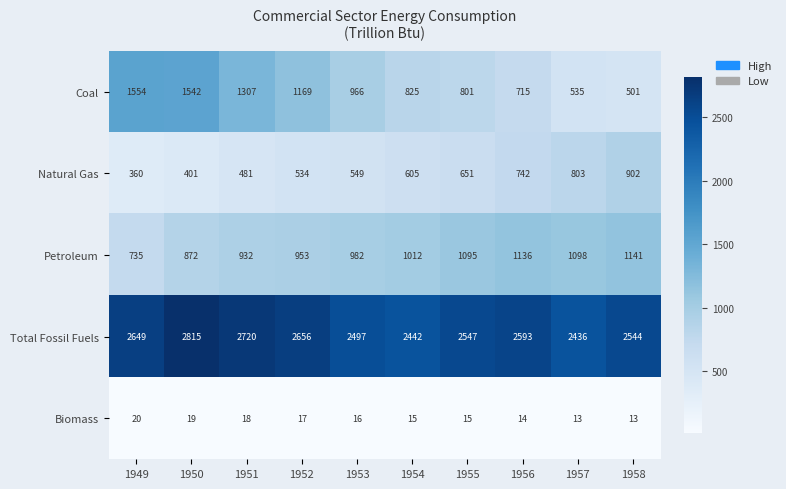

What is the sum of the Biomass values at 1957 and 1950?

32